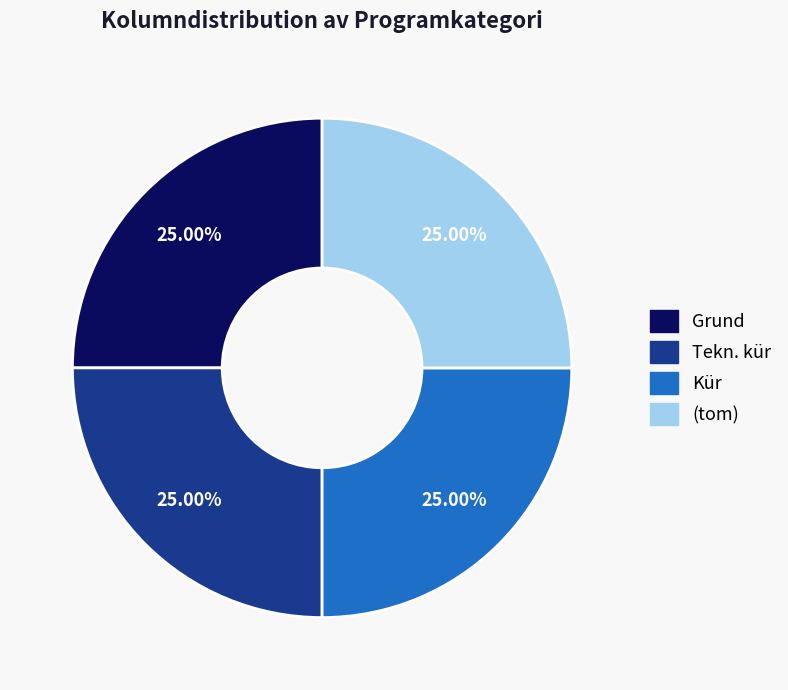

How many slices are in this pie chart?

4